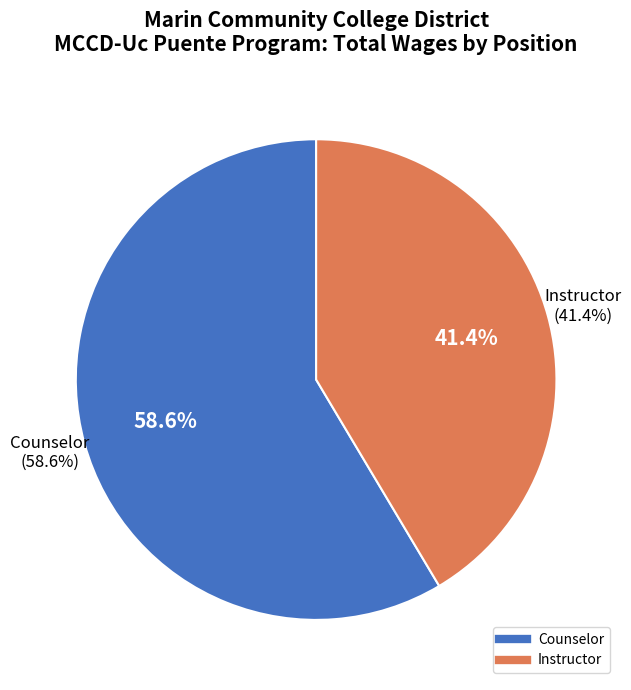

What portion of the pie excludes Counselor?

41.4%